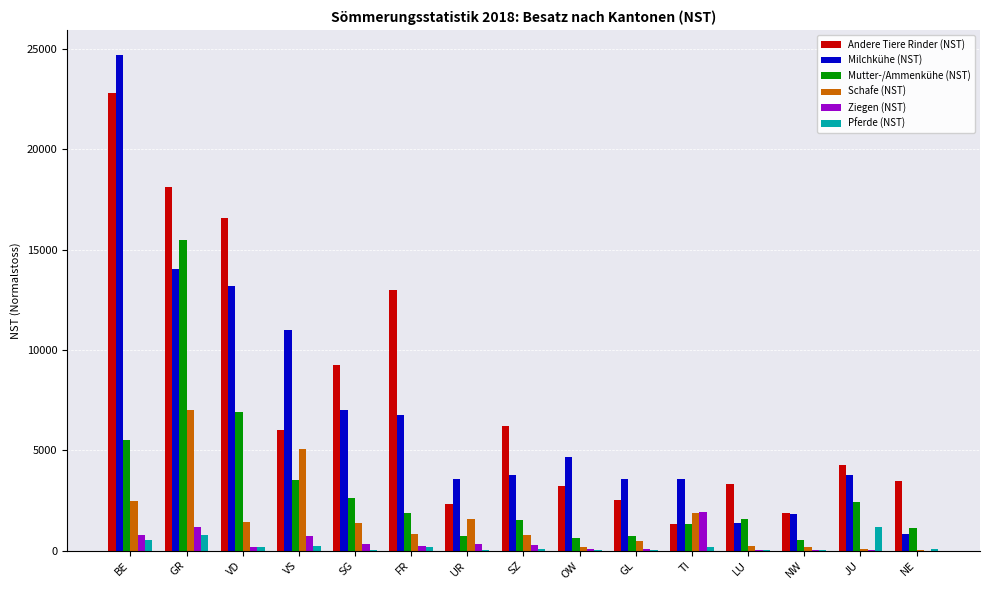

Between VD and SG, which series saw the biggest shift?

Andere Tiere Rinder (NST)